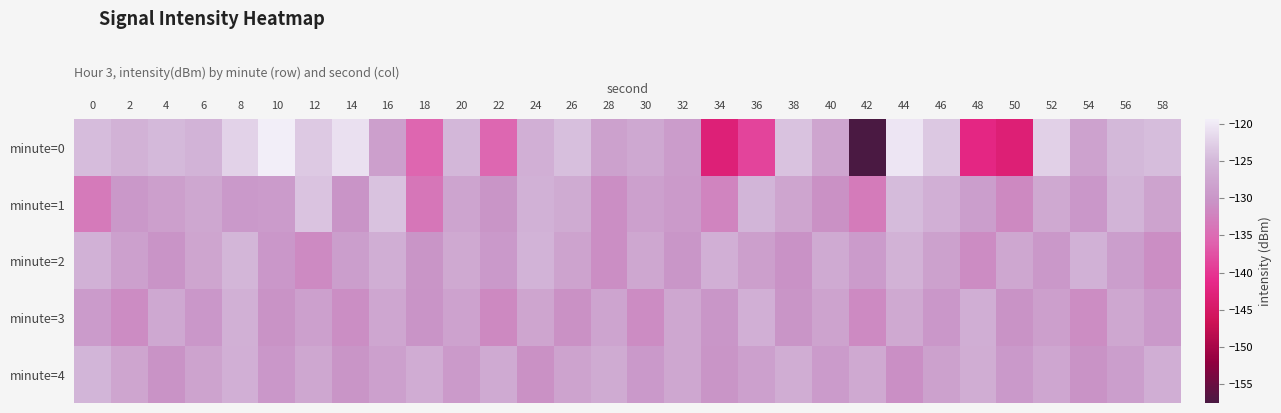

What is the greatest value displayed?

-119.4